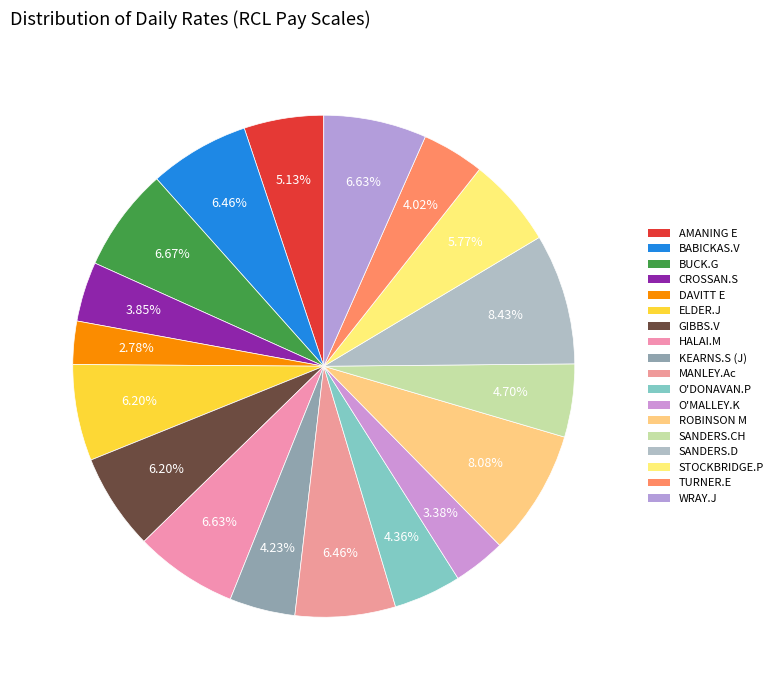

Is there any slice that represents more than half of the pie?

No